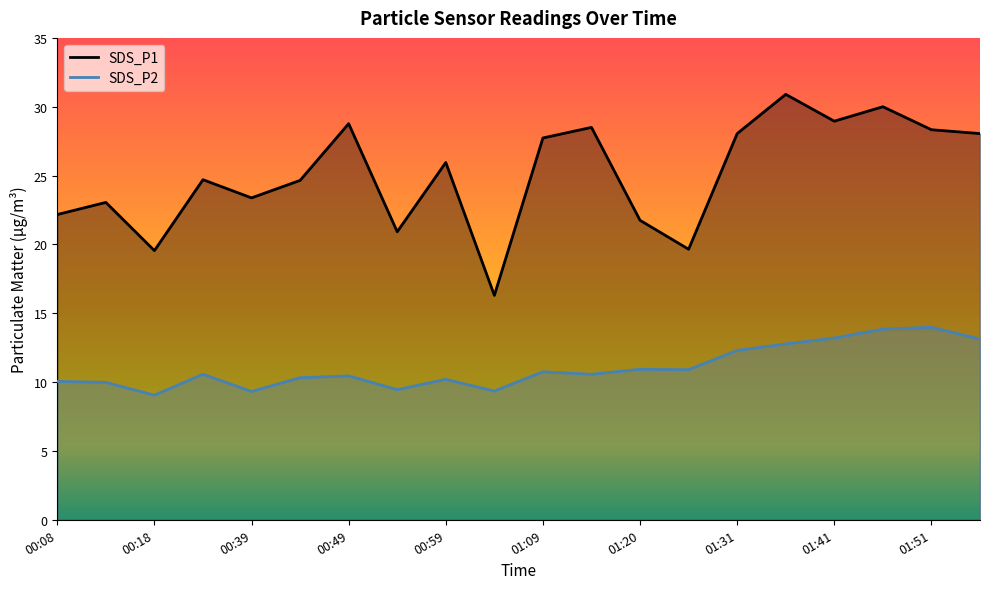

What is the label of the 10th point from the left?

01:04